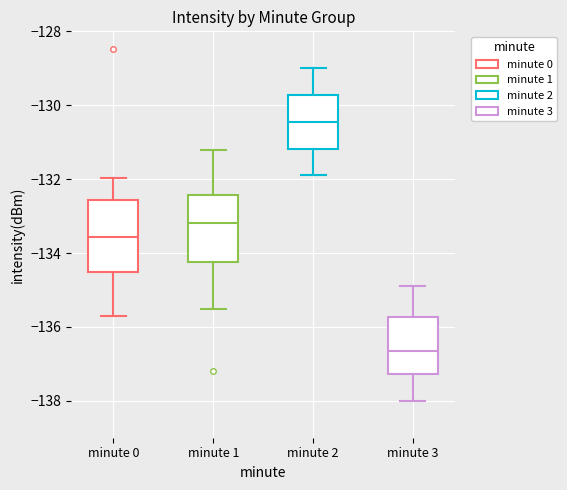

Where is the upper edge of the box for minute 2 on the y-axis? The values are not printed on the chart, so give them approximately, as read against the axis.

-129.8